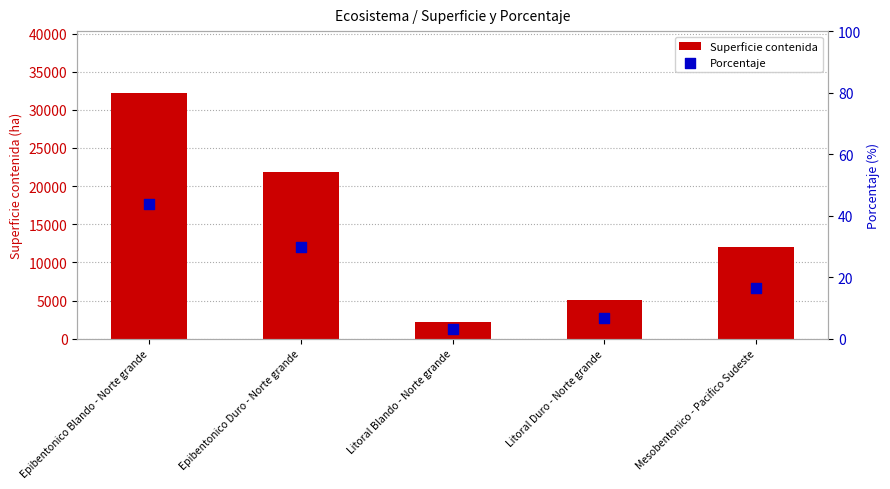

What are all the series names shown in the legend?

Superficie contenida, Porcentaje